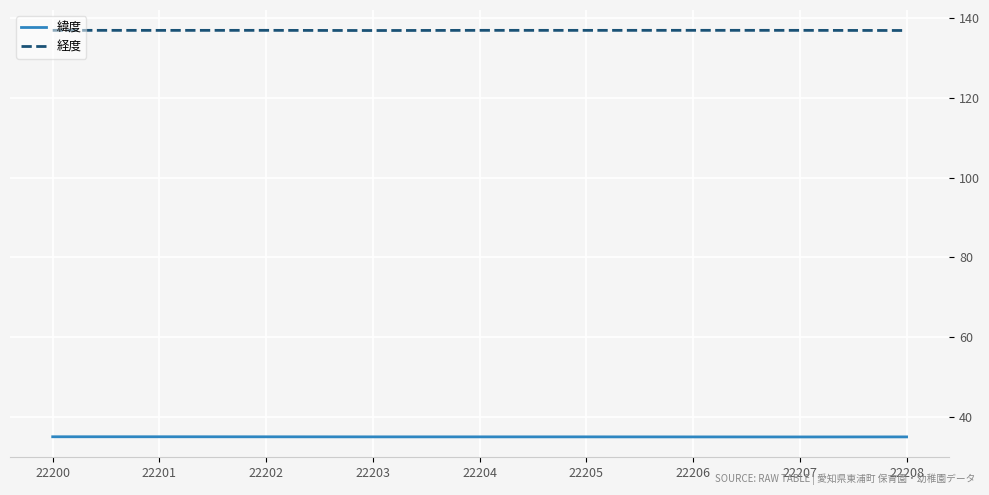

Which series has the largest total across all categories?

経度